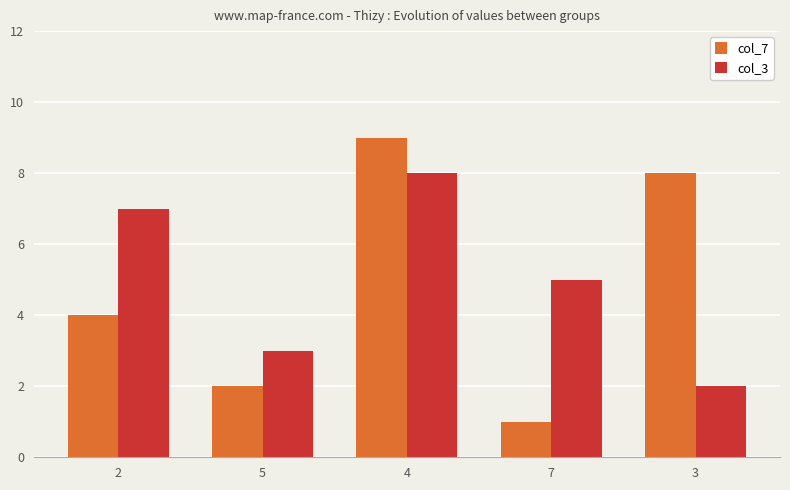

How many bars are there in each group?

2